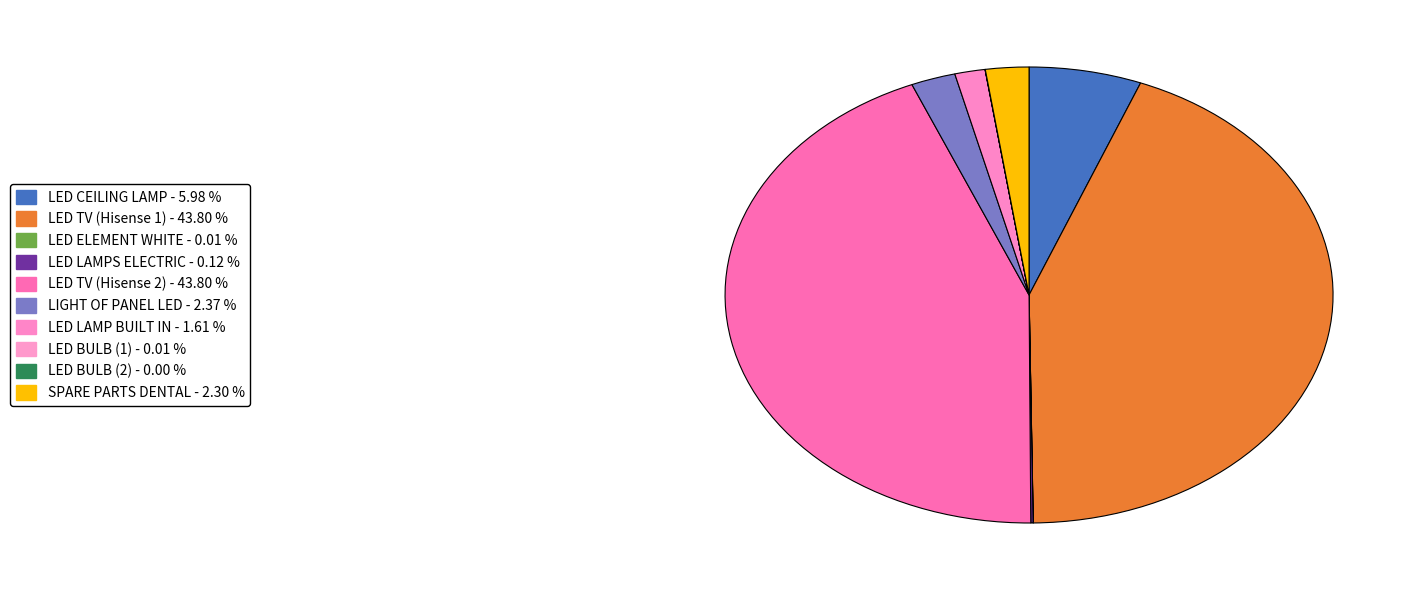

To the nearest percent, what portion does LED LAMP BUILT IN represent?

2%